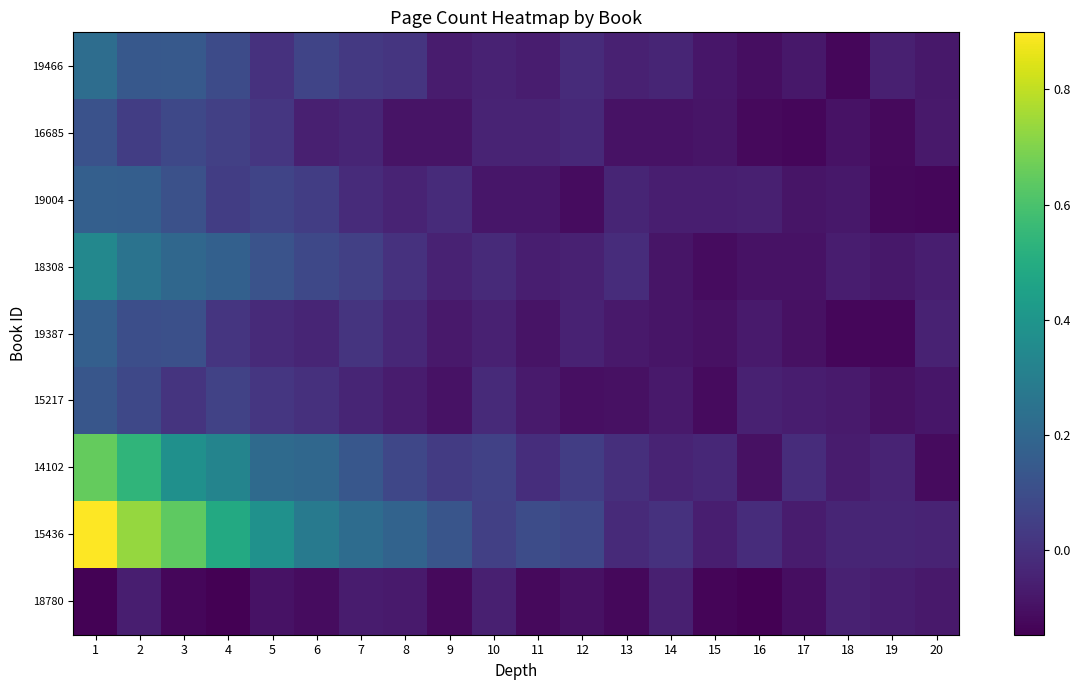

Which series changed the most between 7 and 17?

15436